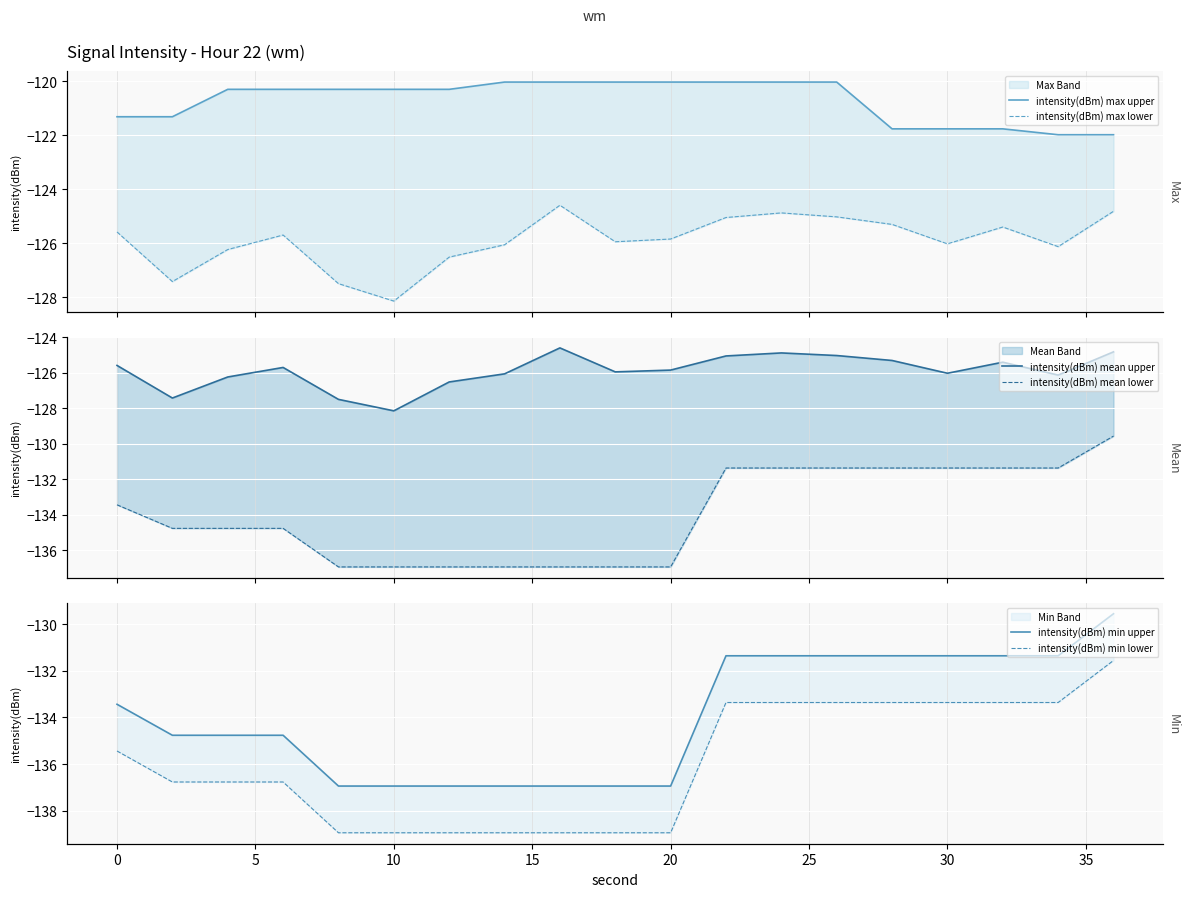

Reading left to right, what are all the values shown in this chart?

intensity(dBm) max upper: -121.3	-121.3	-120.3	-120.3	-120.3	-120.3	-120.3	-120.0	-120.0	-120.0	-120.0	-120.0	-120.0	-120.0	-121.8	-121.8	-121.8	-122.0	-122.0
intensity(dBm) max lower: -125.6	-127.4	-126.2	-125.7	-127.5	-128.1	-126.5	-126.1	-124.6	-125.9	-125.8	-125.0	-124.9	-125.0	-125.3	-126.0	-125.4	-126.1	-124.8
intensity(dBm) mean upper: -125.6	-127.4	-126.2	-125.7	-127.5	-128.1	-126.5	-126.1	-124.6	-125.9	-125.8	-125.0	-124.9	-125.0	-125.3	-126.0	-125.4	-126.1	-124.8
intensity(dBm) mean lower: -133.4	-134.8	-134.8	-134.8	-136.9	-136.9	-136.9	-136.9	-136.9	-136.9	-136.9	-131.4	-131.4	-131.4	-131.4	-131.4	-131.4	-131.4	-129.6
intensity(dBm) min upper: -133.4	-134.8	-134.8	-134.8	-136.9	-136.9	-136.9	-136.9	-136.9	-136.9	-136.9	-131.4	-131.4	-131.4	-131.4	-131.4	-131.4	-131.4	-129.6
intensity(dBm) min lower: -135.4	-136.8	-136.8	-136.8	-138.9	-138.9	-138.9	-138.9	-138.9	-138.9	-138.9	-133.4	-133.4	-133.4	-133.4	-133.4	-133.4	-133.4	-131.6